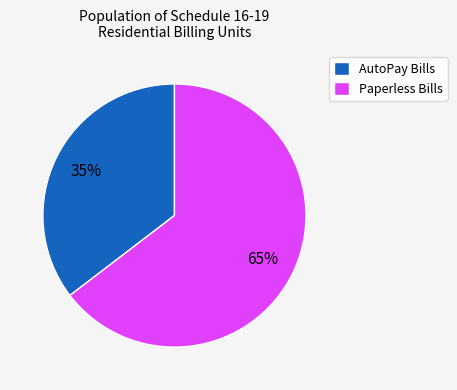

Is the sum of Paperless Bills and AutoPay Bills greater than half?

Yes